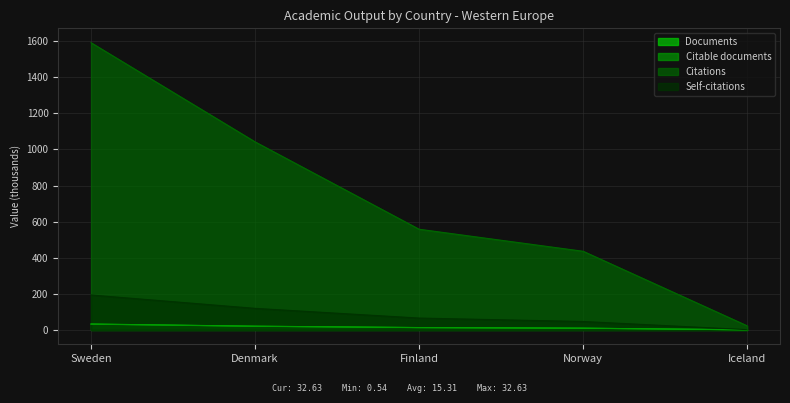

What is the difference between the highest and lowest values at Denmark?

1022.1